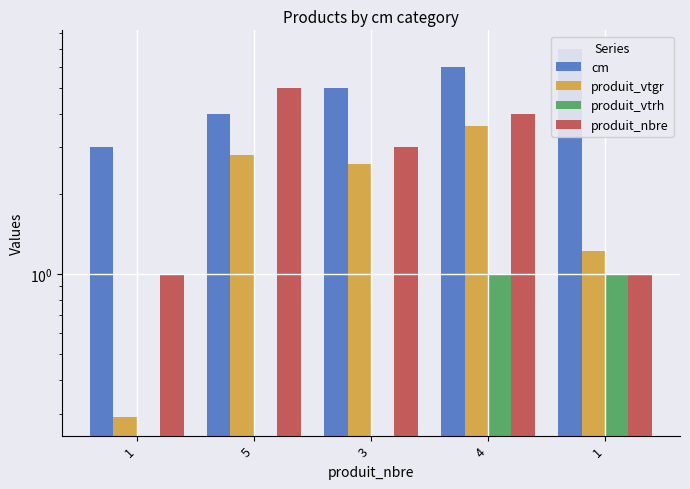

At how many categories does at least one series exceed 3?

4